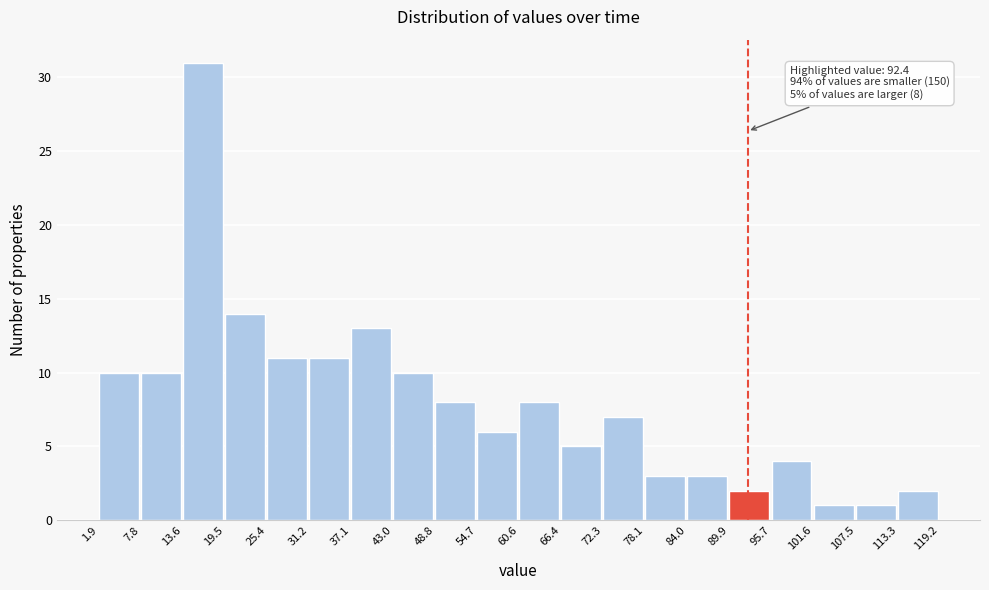

Which range on the x-axis has the tallest bar?

13.6 to 19.5